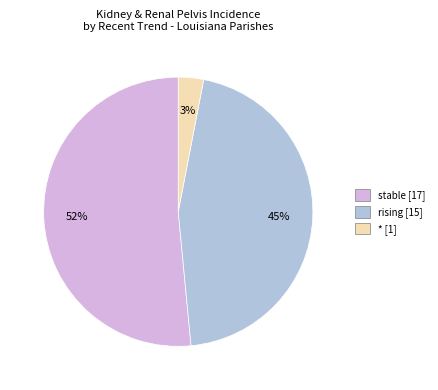

Does any single category account for the majority?

Yes